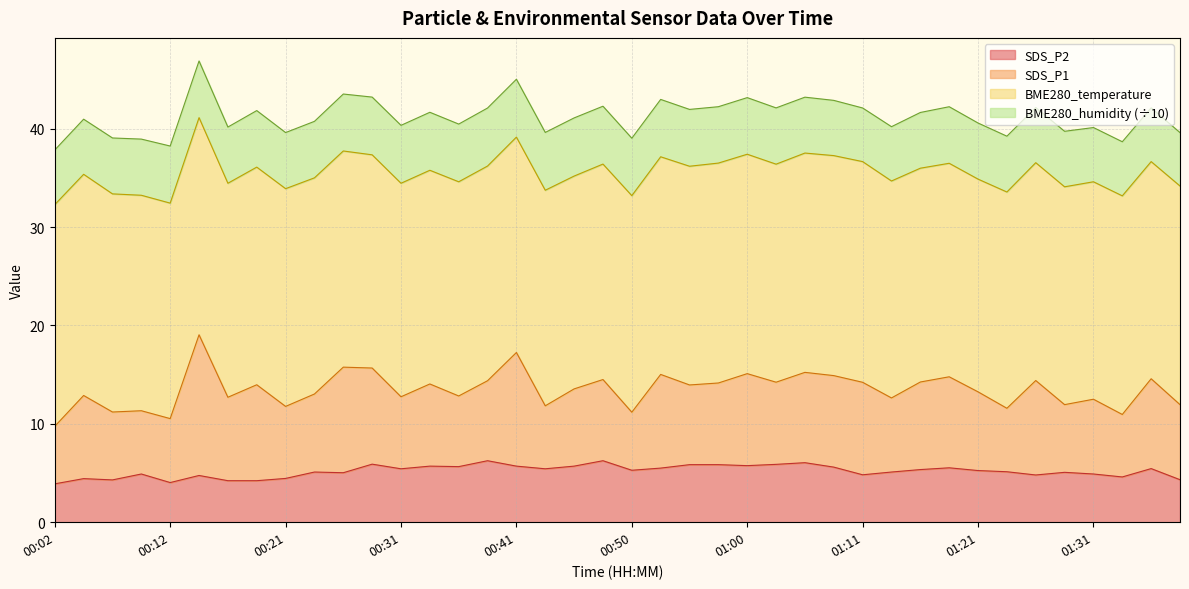

Between 01:08 and 01:31, which is larger?

01:08